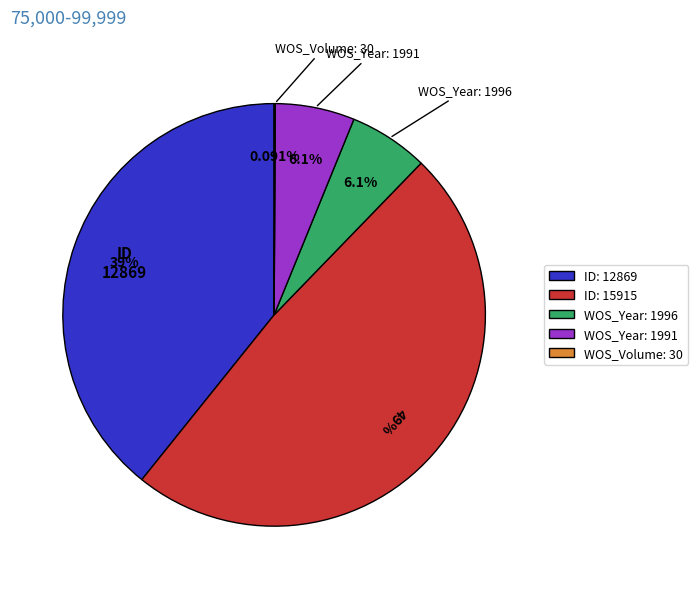

The ID: 12869 slice represents 50% of the pie. True or false?

False